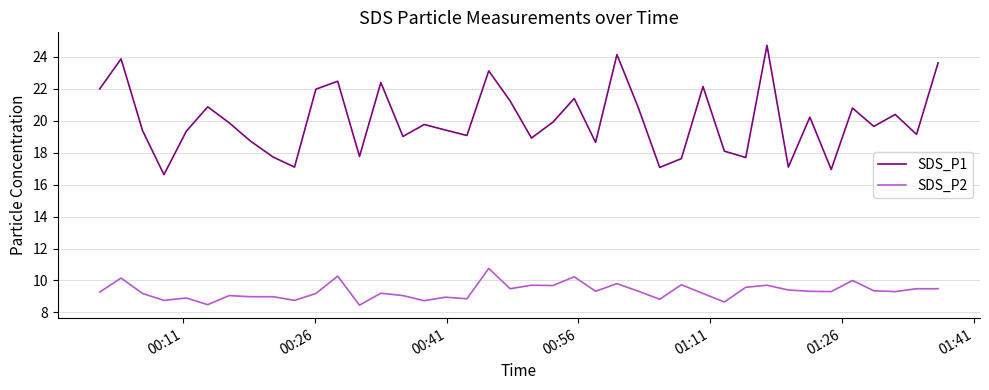

Which series has the largest range (max minus min)?

SDS_P1